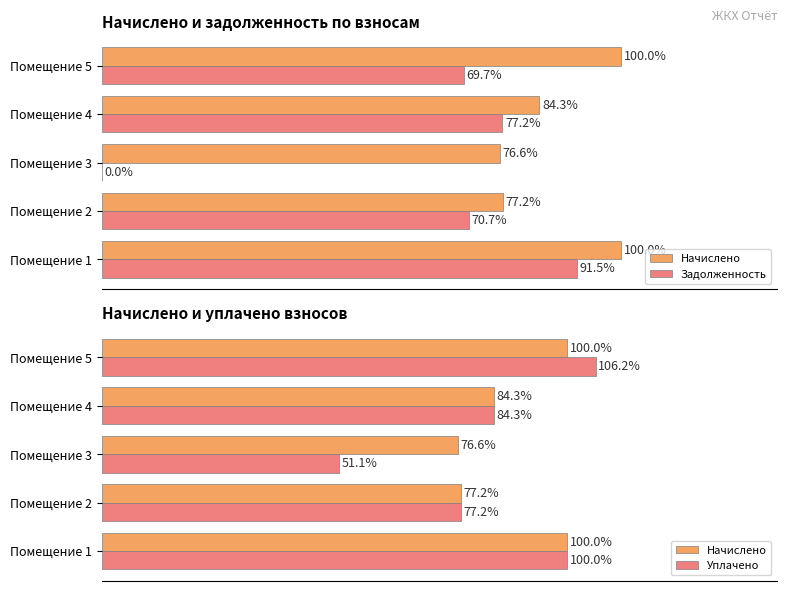

Which series has the largest total across all categories?

Начислено